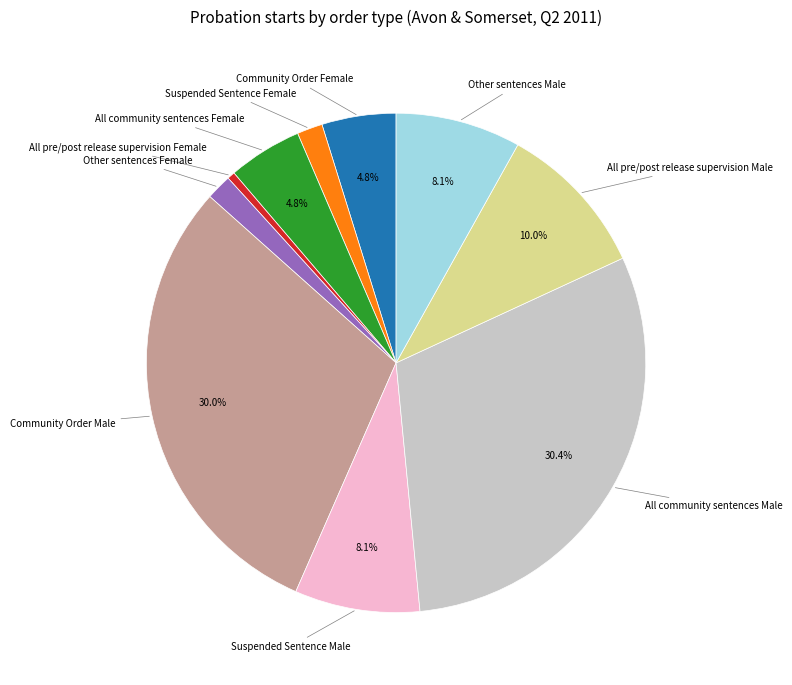

Does any single category account for the majority?

No